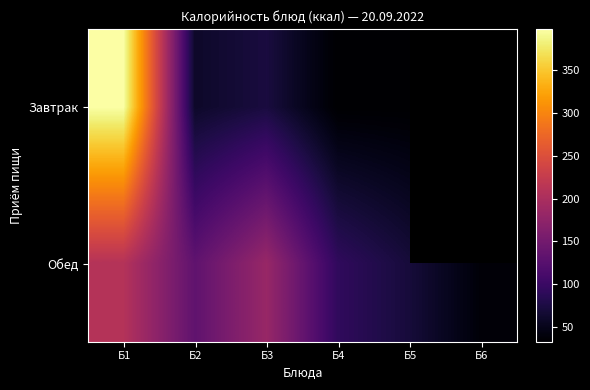

Rank the series by their average value, from highest to lowest.

Завтрак, Обед